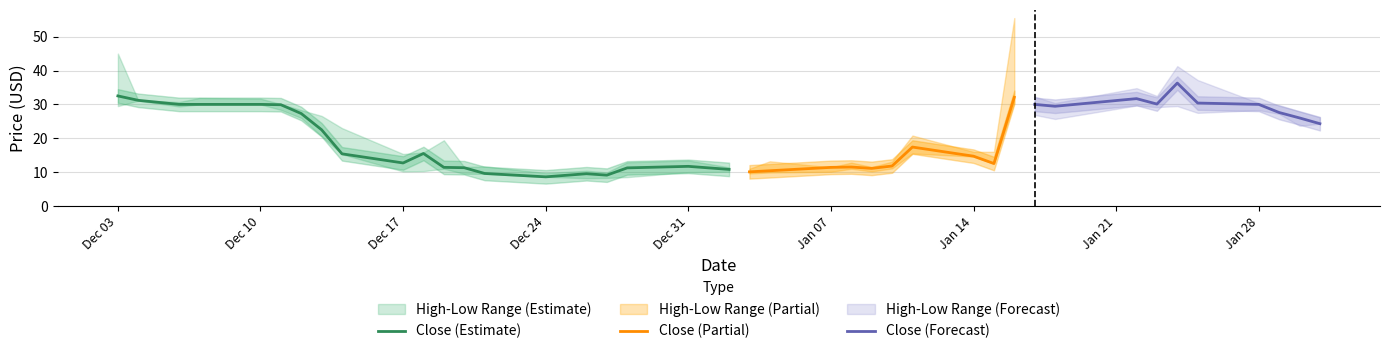

What is the minimum value for Close (Estimate)?

8.6